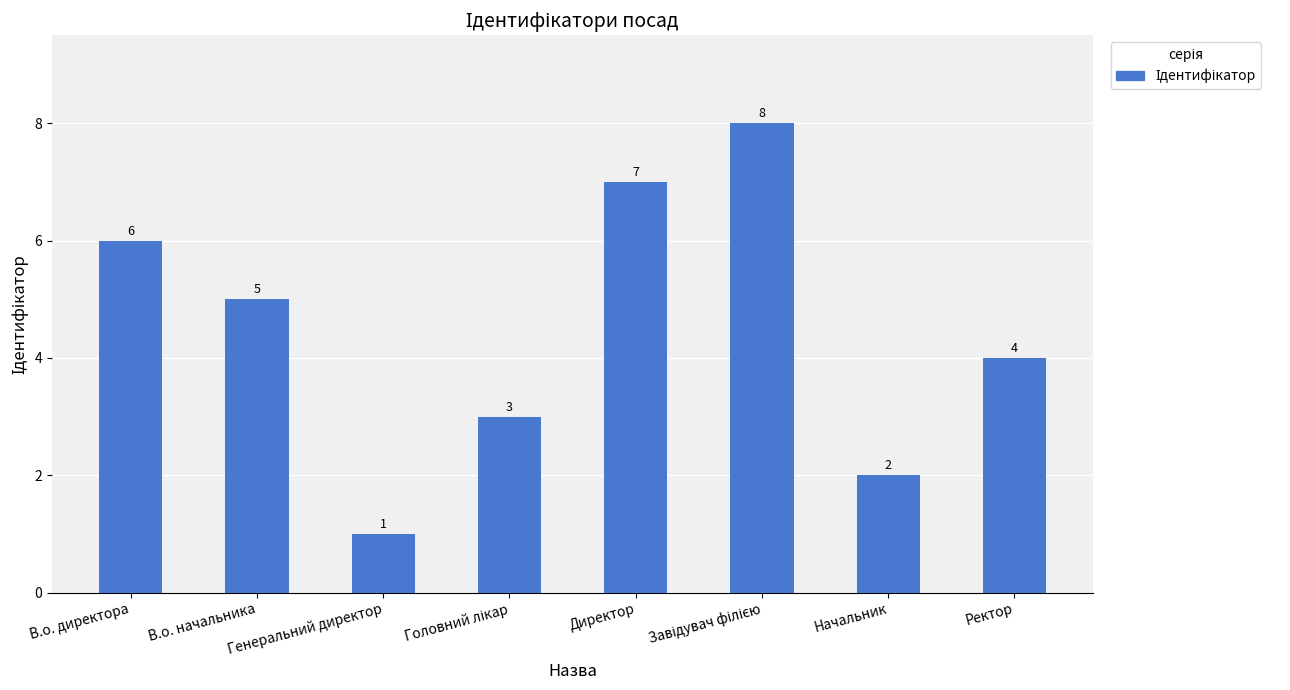

At which category does the chart reach its minimum across all series?

Генеральний директор